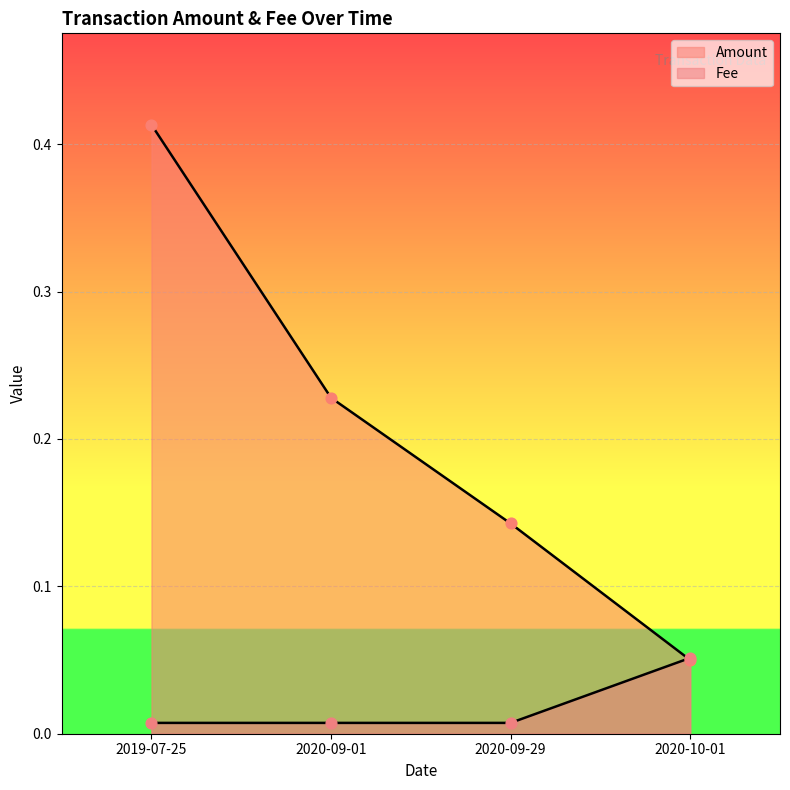

At which category is the sum across all series the highest?

2019-07-25